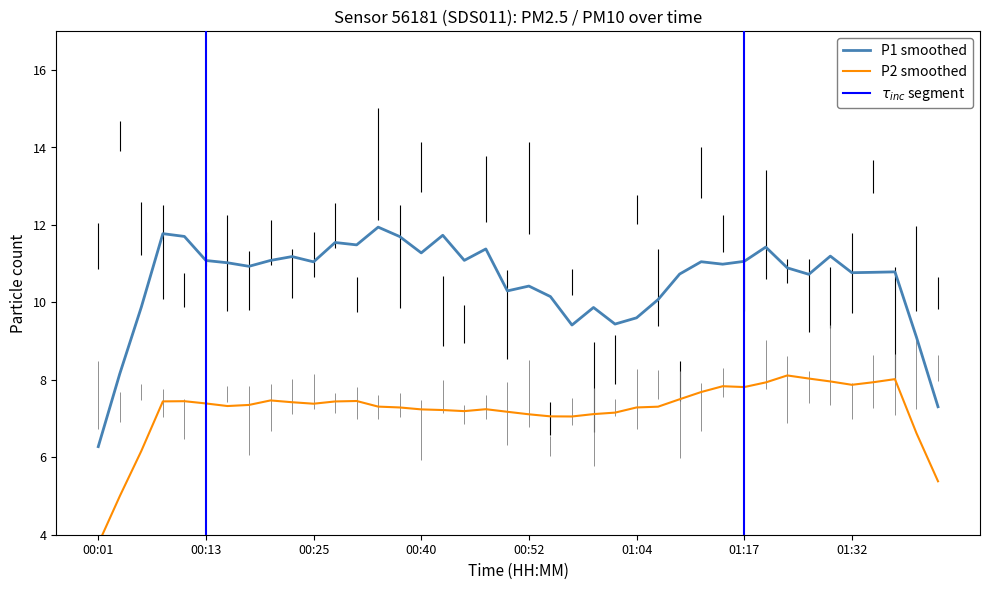

What is the minimum value for P1 smoothed?

6.3